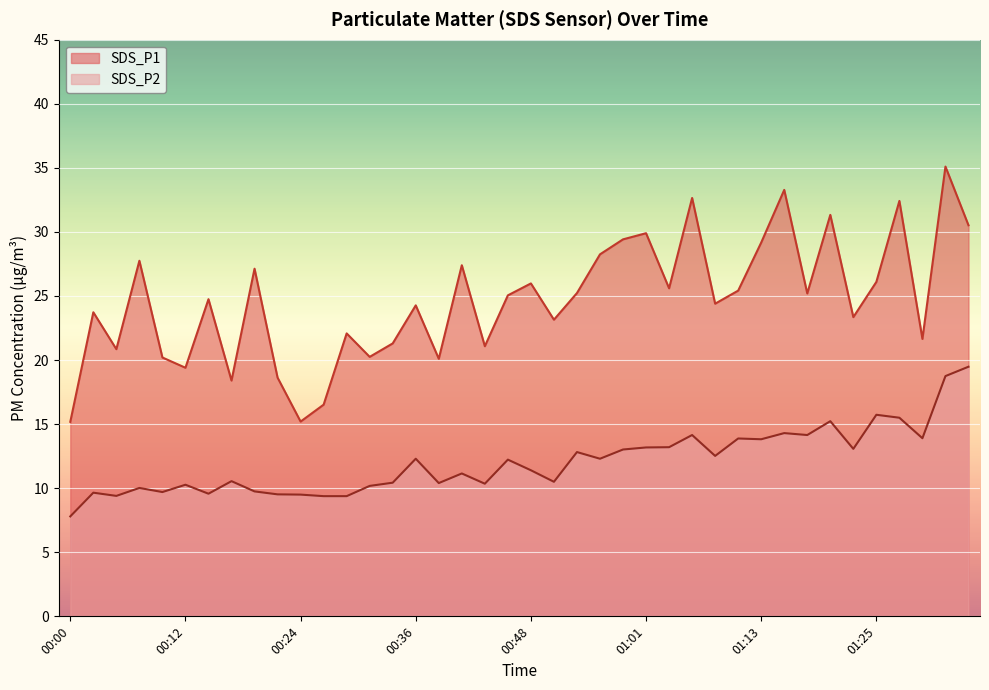

What is the label of the 31st point from the left?

01:13